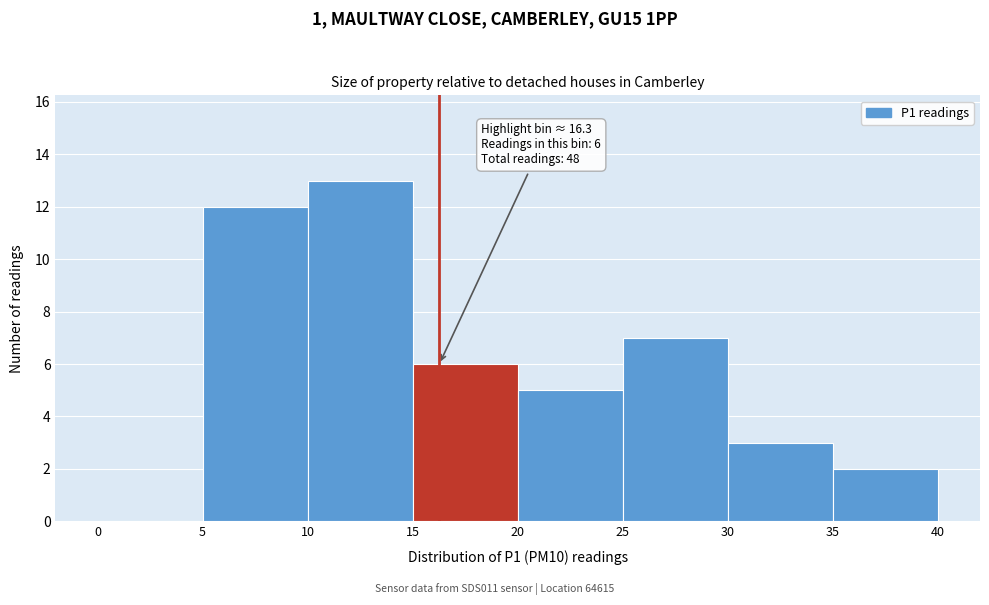

Over which range of the x-axis is the bar tallest?

10 to 15